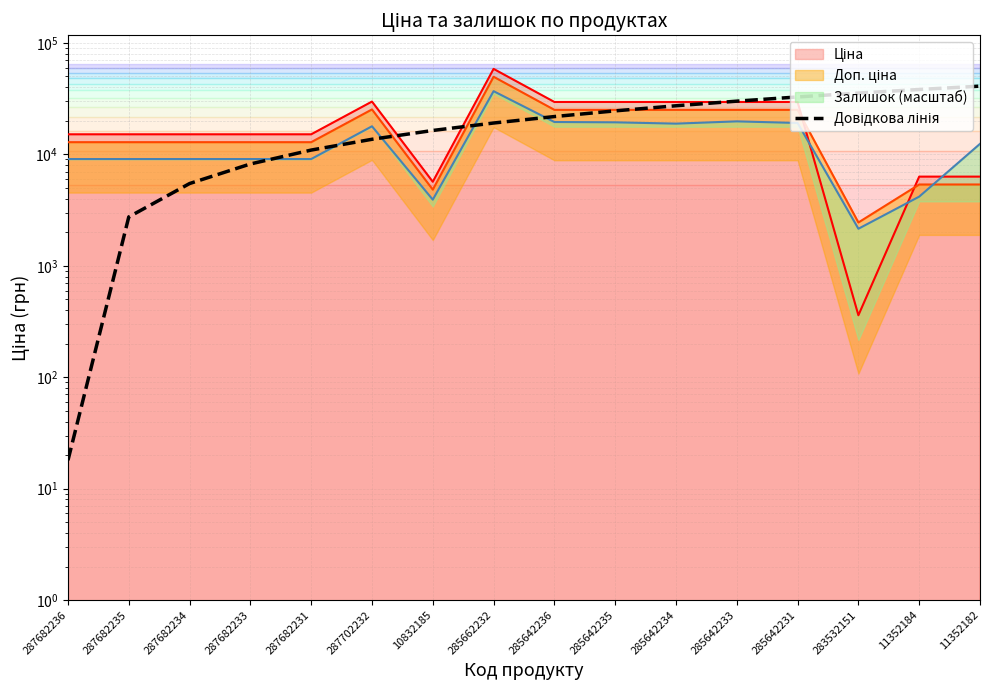

Reading left to right, transcribe all the data shown in this chart.

287682236=18.0	287682235=2743.4	287682234=5468.7	287682233=8194.1	287682231=10919.5	287702232=13644.9	10832185=16370.2	285662232=19095.6	285642236=21821.0	285642235=24546.3	285642234=27271.7	285642233=29997.1	285642231=32722.5	283532151=35447.8	11352184=38173.2	11352182=40898.6